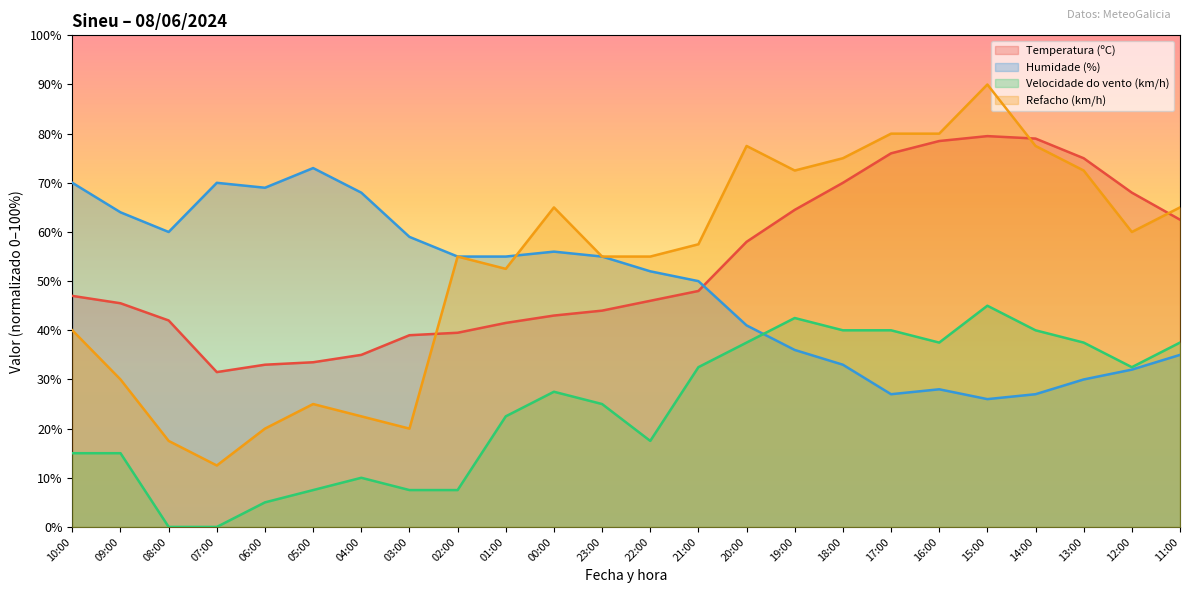

Where is the first local maximum for Velocidade do vento (km/h)?

04:00